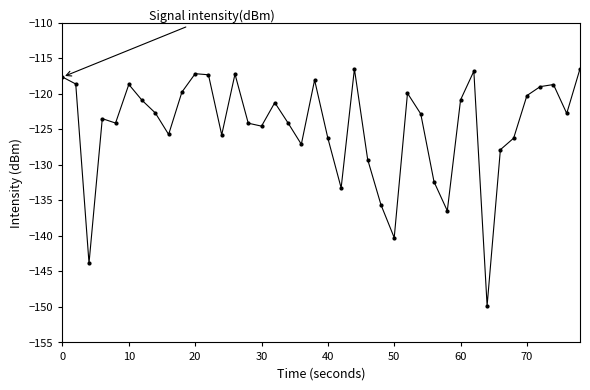

How many interior local peaks (higher than both neighbors) does the data have?

10